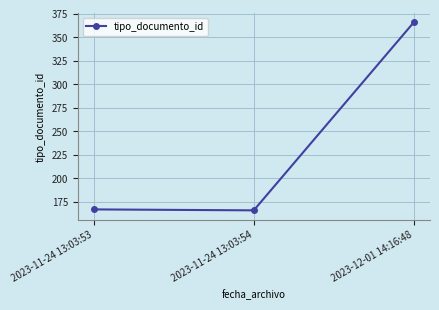

What is the sum of the values at 2023-11-24 13:03:53 and 2023-12-01 14:16:48?

533